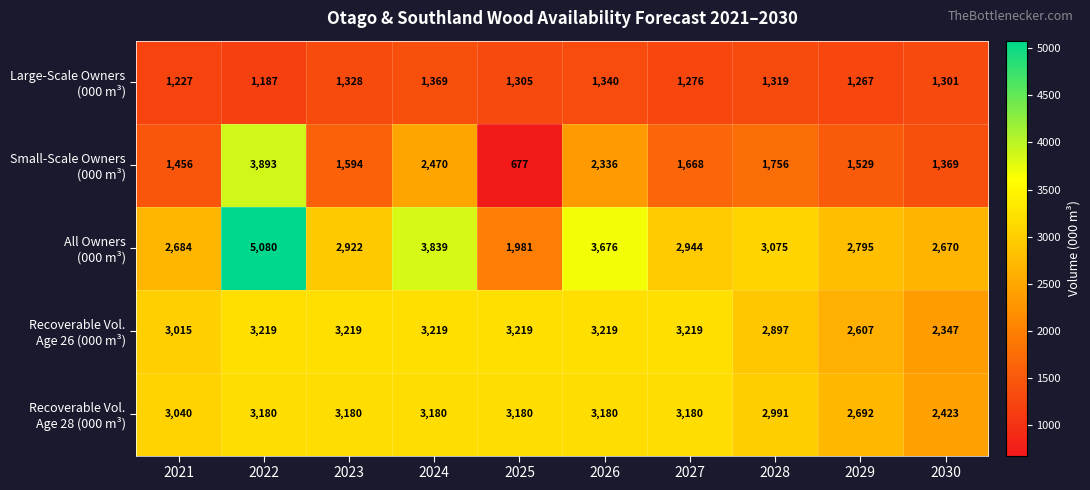

What is the spread (max minus min) of values at 2025?

2542